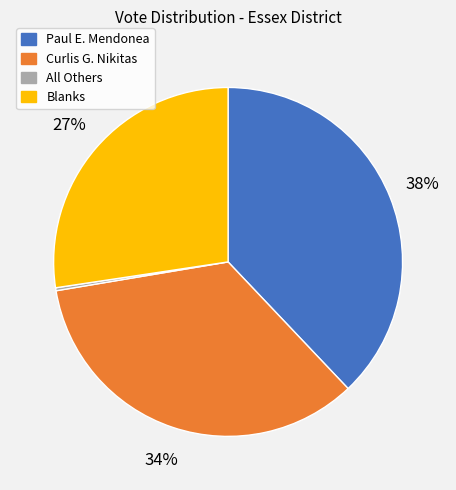

Between Curlis G. Nikitas and Paul E. Mendonea, which is larger?

Paul E. Mendonea